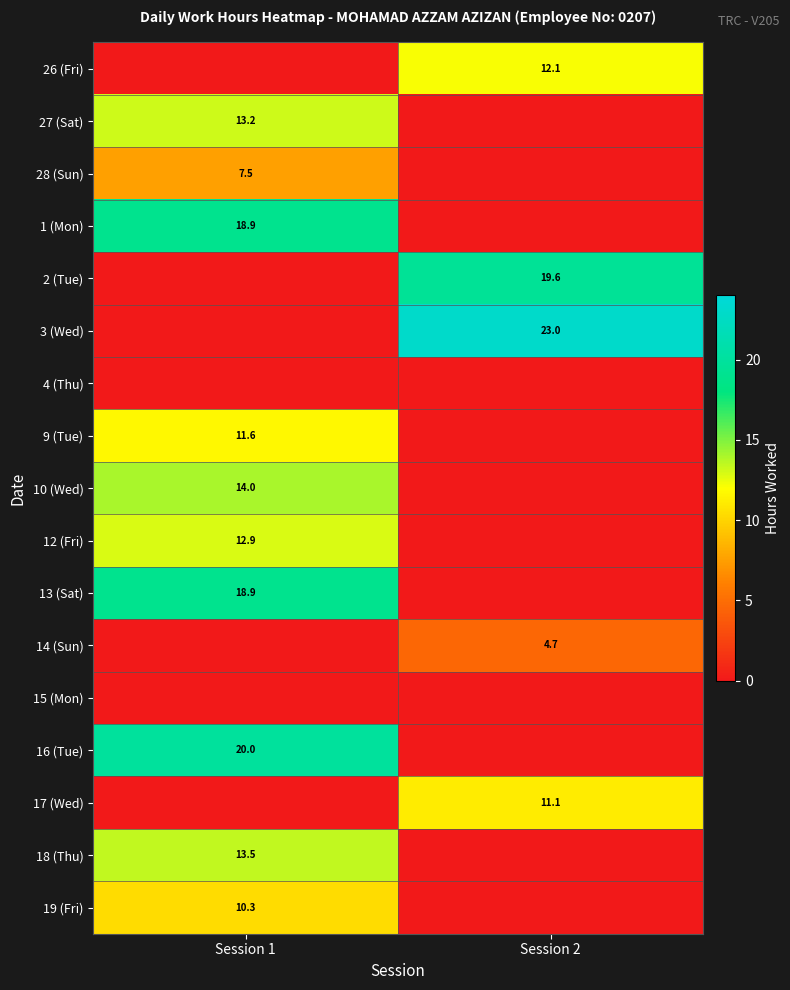

The value of 1 (Mon) at Session 1 is 18.9. True or false?

True